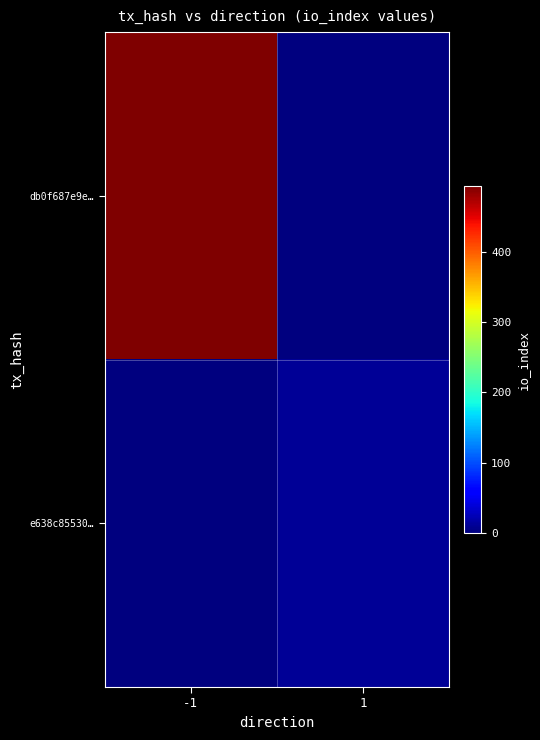

Between -1 and 1, which series saw the biggest shift?

db0f687e9e…